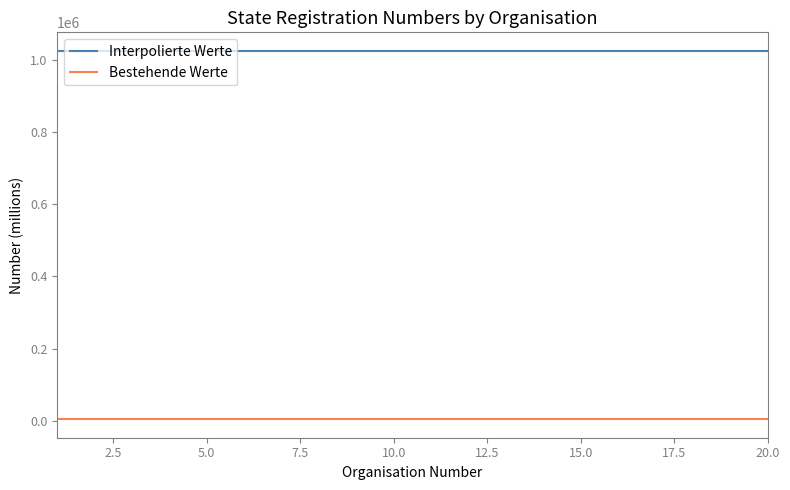

Which series has the largest total across all categories?

Interpolierte Werte